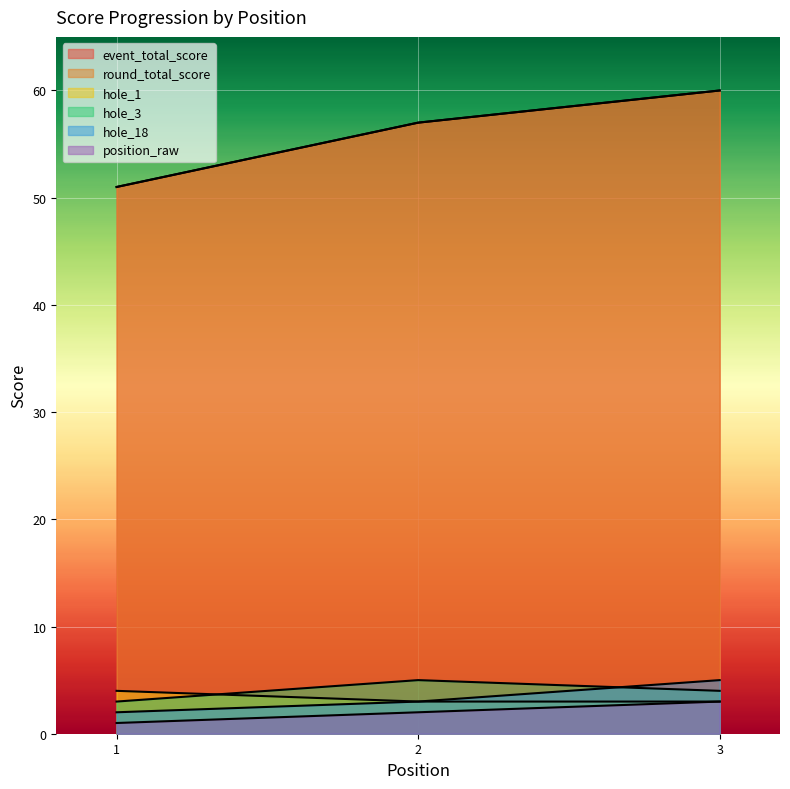

Reading left to right, extract all data points from this chart.

event_total_score: 51	57	60
round_total_score: 51	57	60
hole_1: 4	3	3
hole_3: 3	5	4
hole_18: 2	3	5
position_raw: 1	2	3